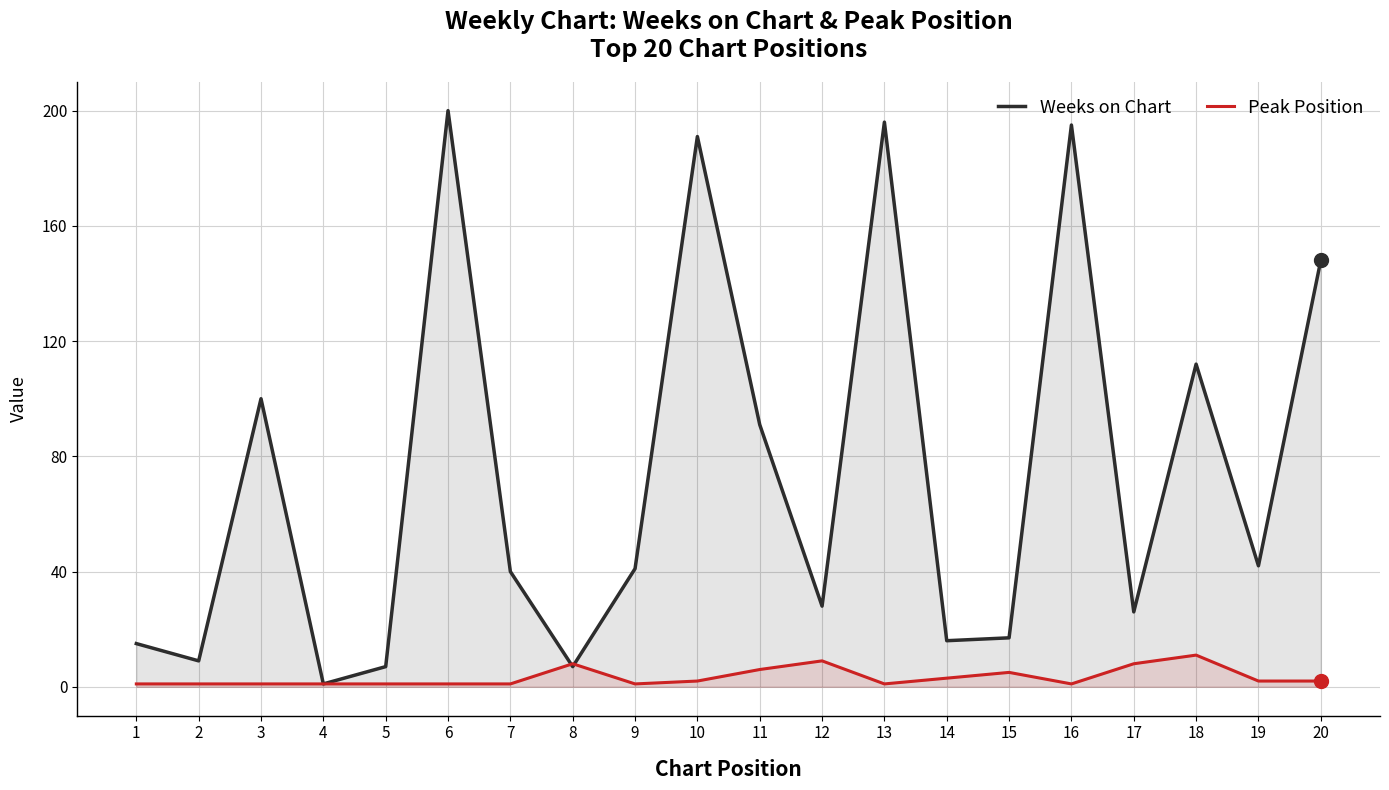

How many data points in Peak Position are above 2?

7